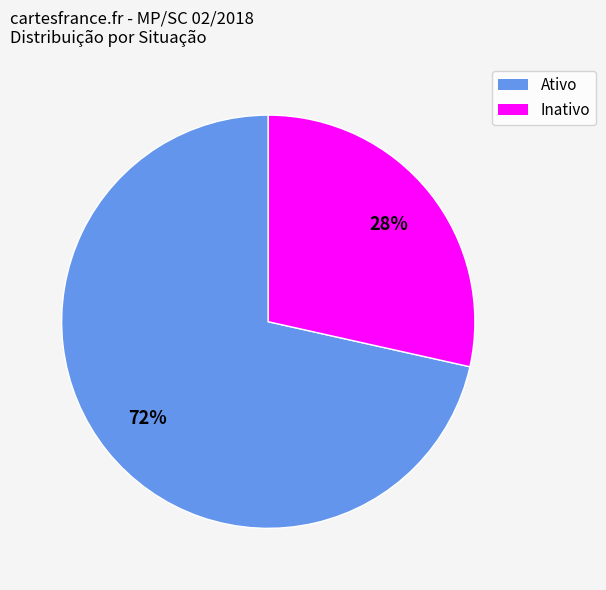

Is there a majority slice in this chart?

Yes